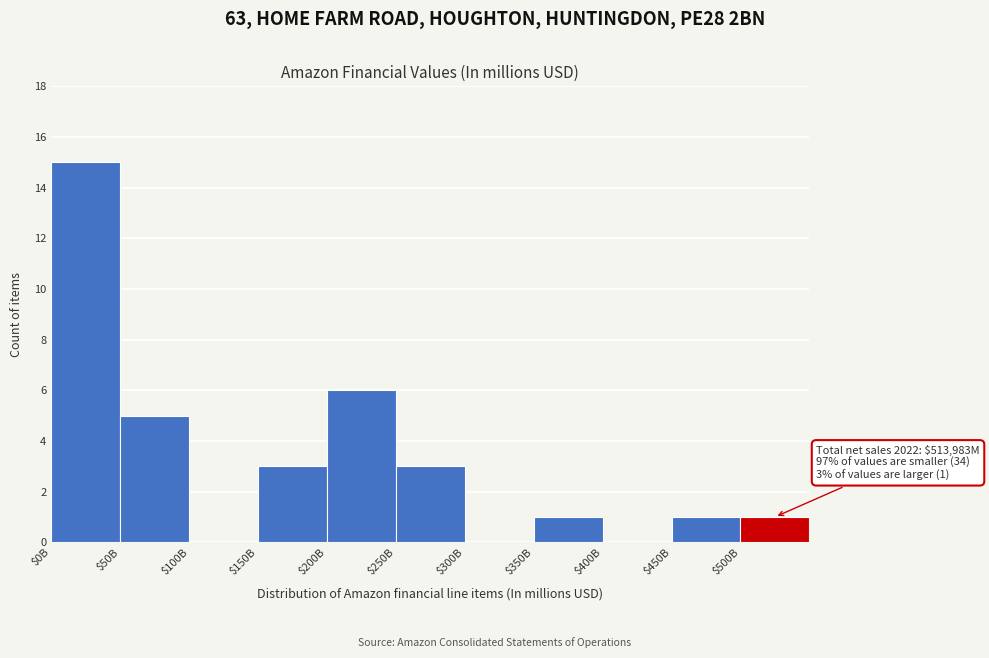

The chart shows a value of 5 at $300B. True or false?

False